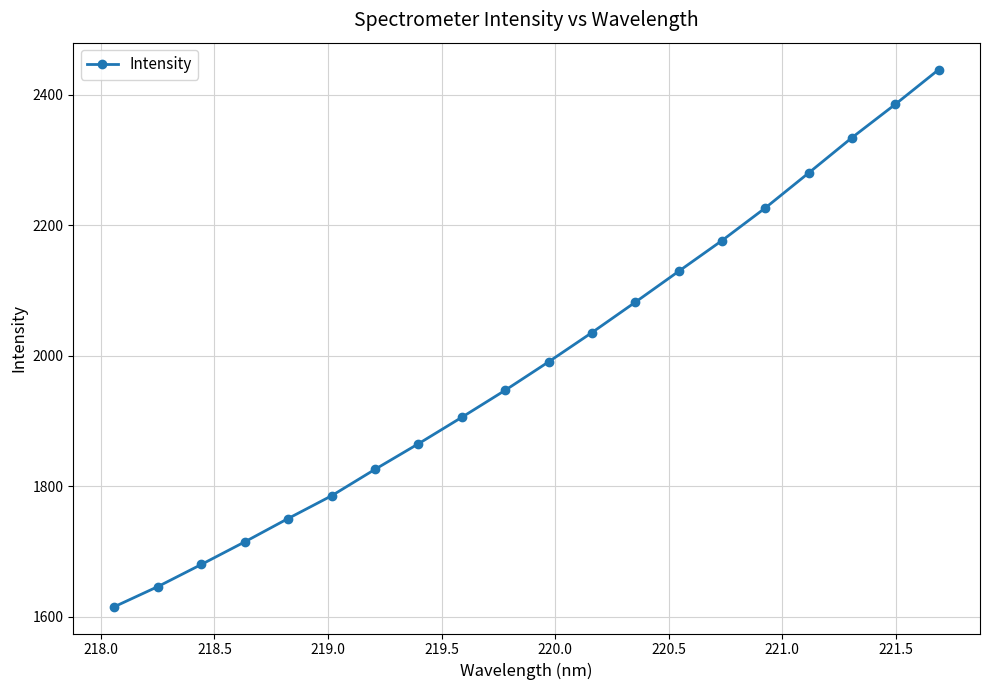

What is the difference between the second highest and minimum values?

770.0